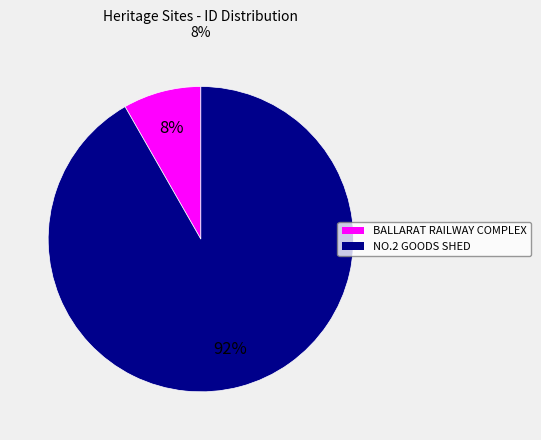

Count the number of slices in the pie.

2